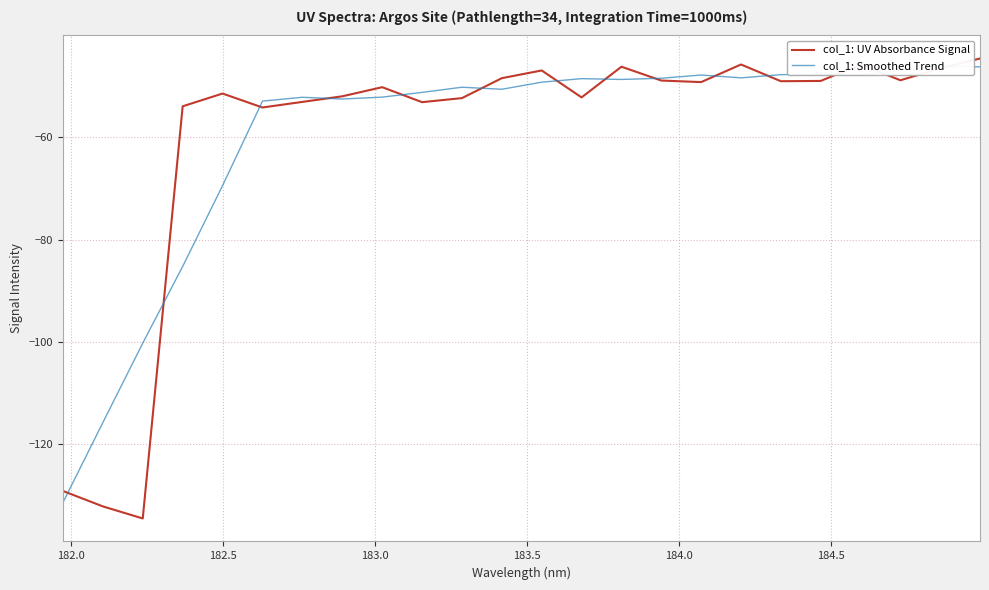

Does the chart display data point markers on the line(s)?

No